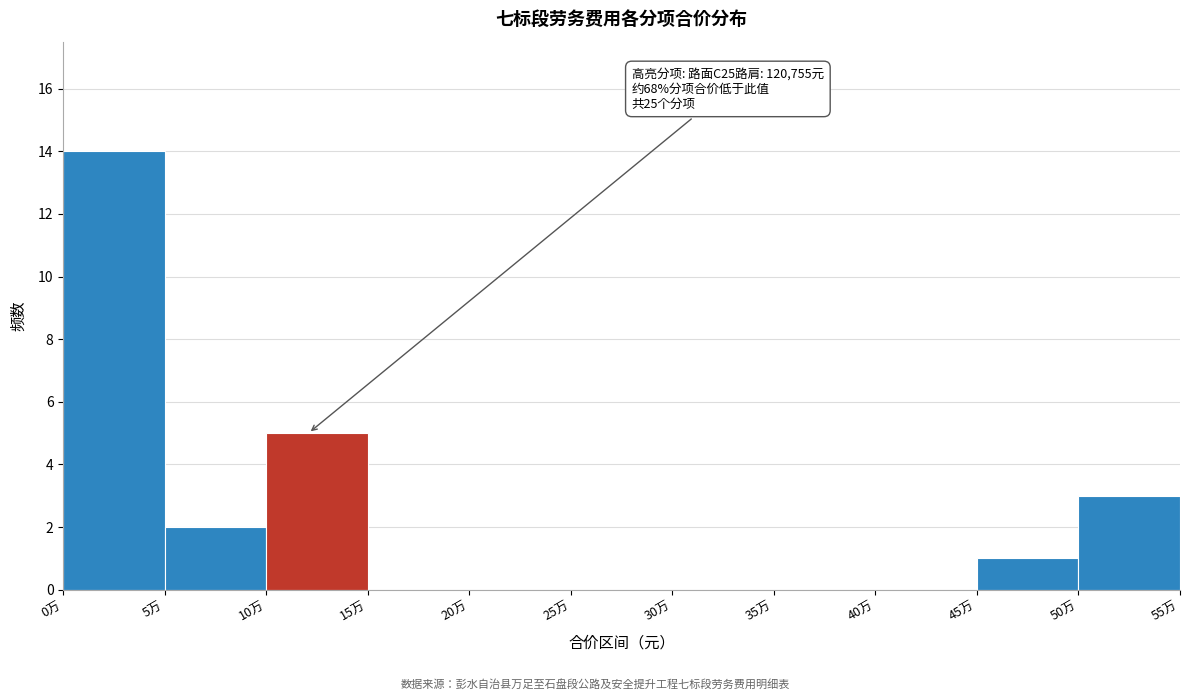

Reading left to right, transcribe all the data shown in this chart.

0万=14	5万=2	10万=5	15万=0	20万=0	25万=0	30万=0	35万=0	40万=0	45万=1	50万=3